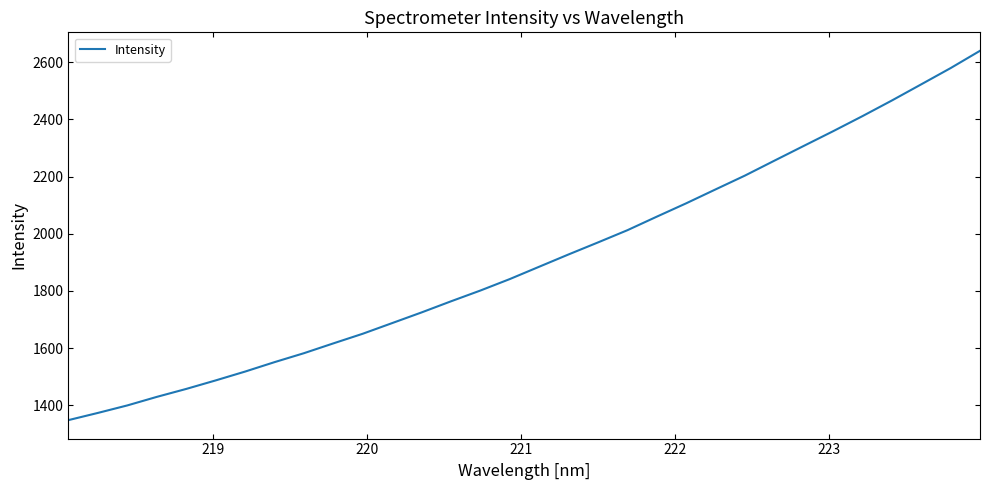

What is the minimum value shown in the chart?

1348.3